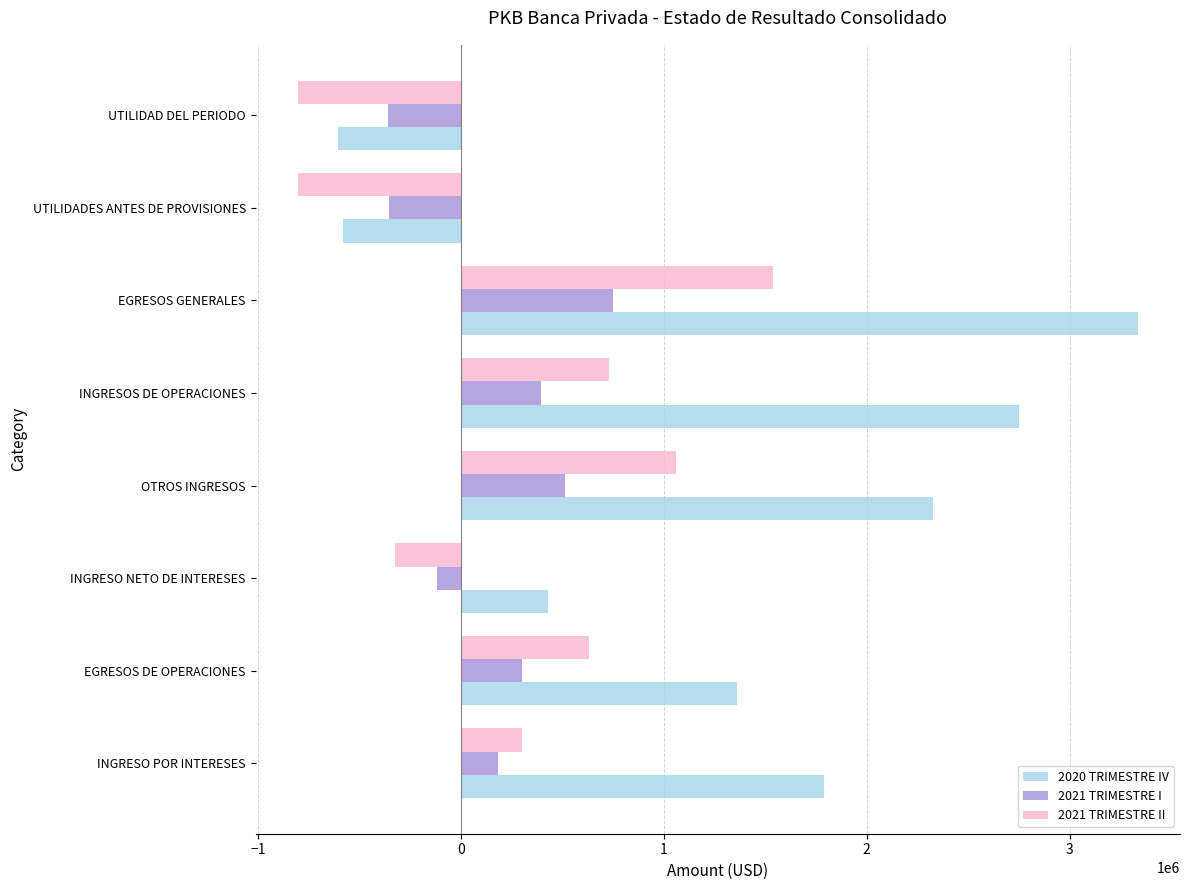

What is the difference between the maximum and minimum values in the 2021 TRIMESTRE II series?

2344542.0